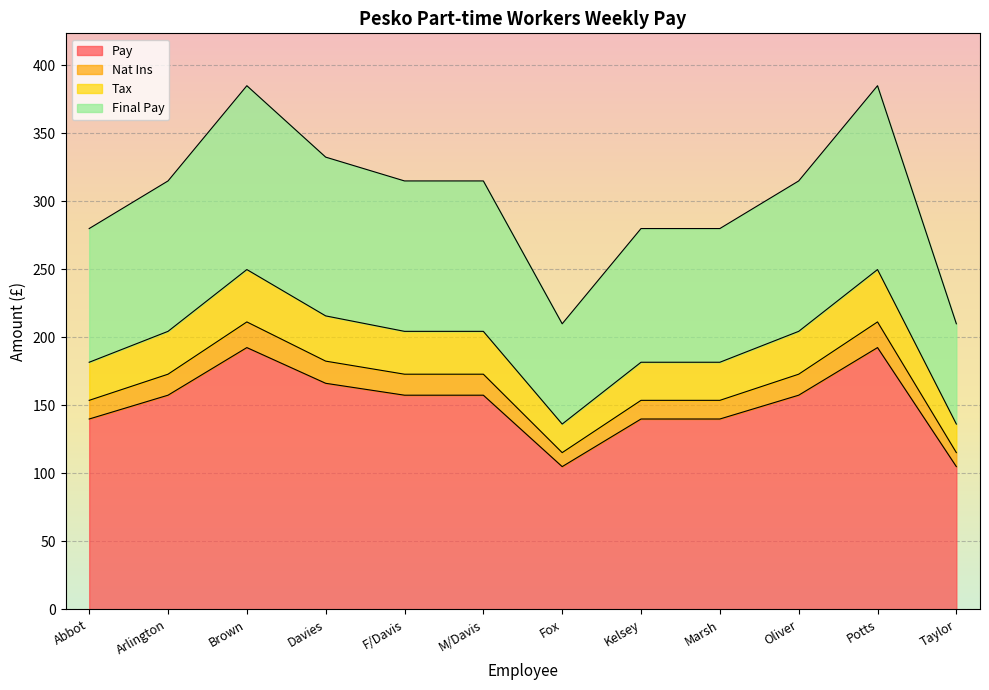

What is the difference between the highest and lowest values at Davies?

166.2